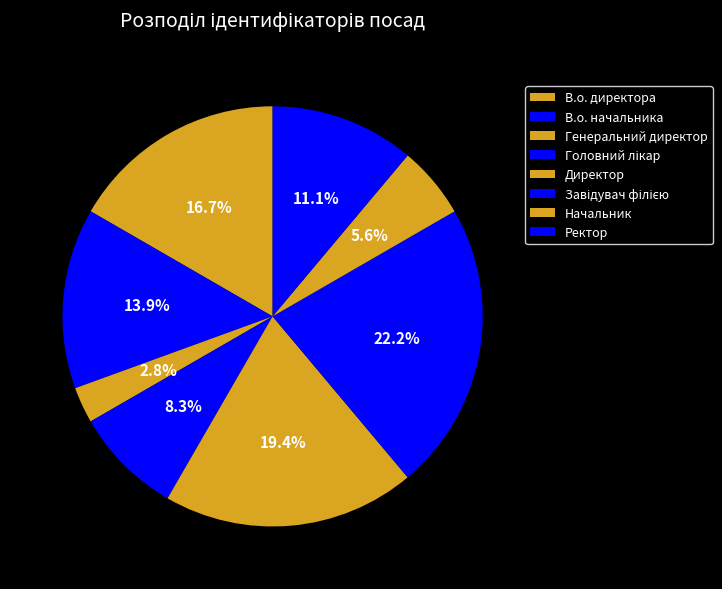

Which category has the smallest portion of the pie?

Генеральний директор